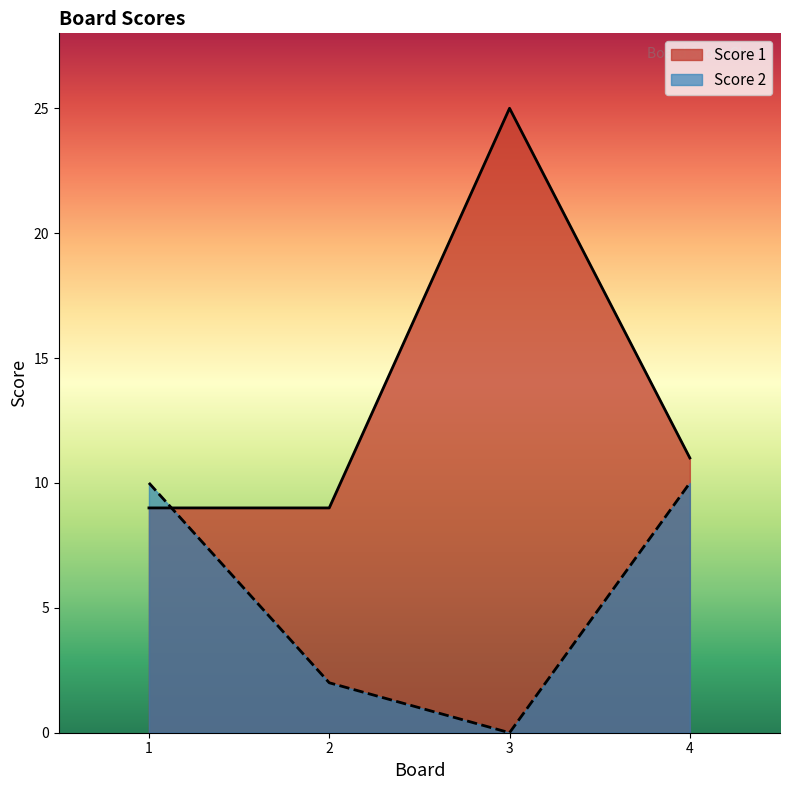

What is the difference between the Score 2 values at 1 and 2?

8